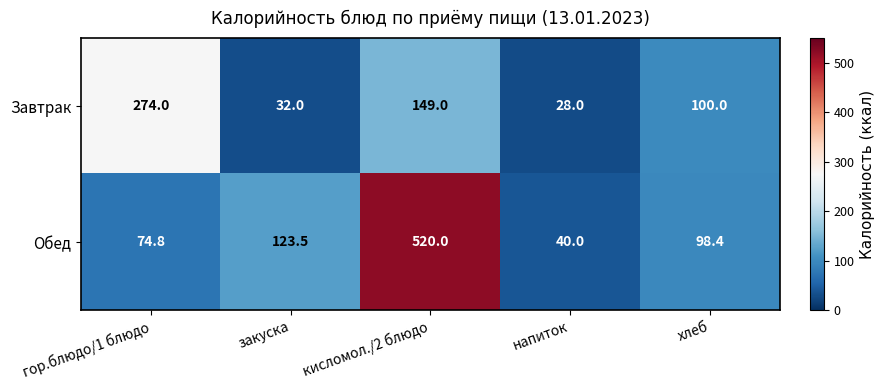

Reading left to right, what are all the values shown in this chart?

Завтрак: гор.блюдо/1 блюдо=274.0	закуска=32.0	кисломол./2 блюдо=149.0	напиток=28.0	хлеб=100.0
Обед: гор.блюдо/1 блюдо=74.8	закуска=123.5	кисломол./2 блюдо=520.0	напиток=40.0	хлеб=98.4